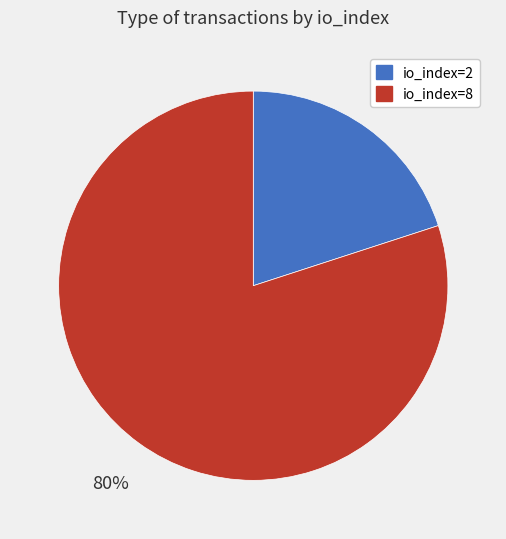

To the nearest percent, what is the difference between the largest and smallest slice percentages?

60%